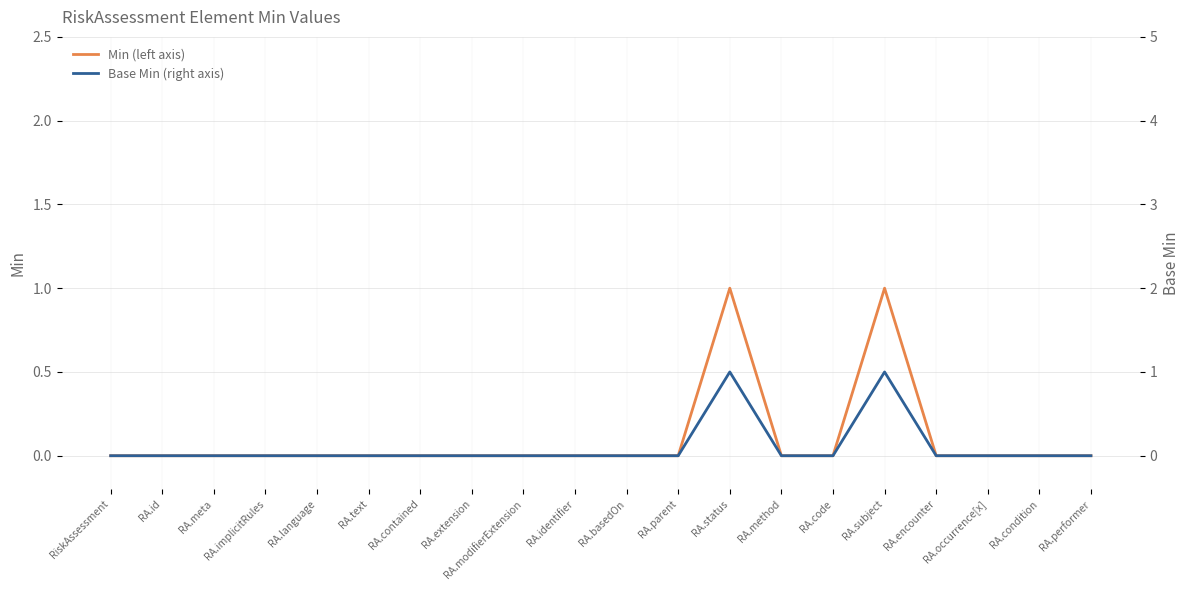

Rank the series at RA.method from highest to lowest value.

Min (left axis), Base Min (right axis)